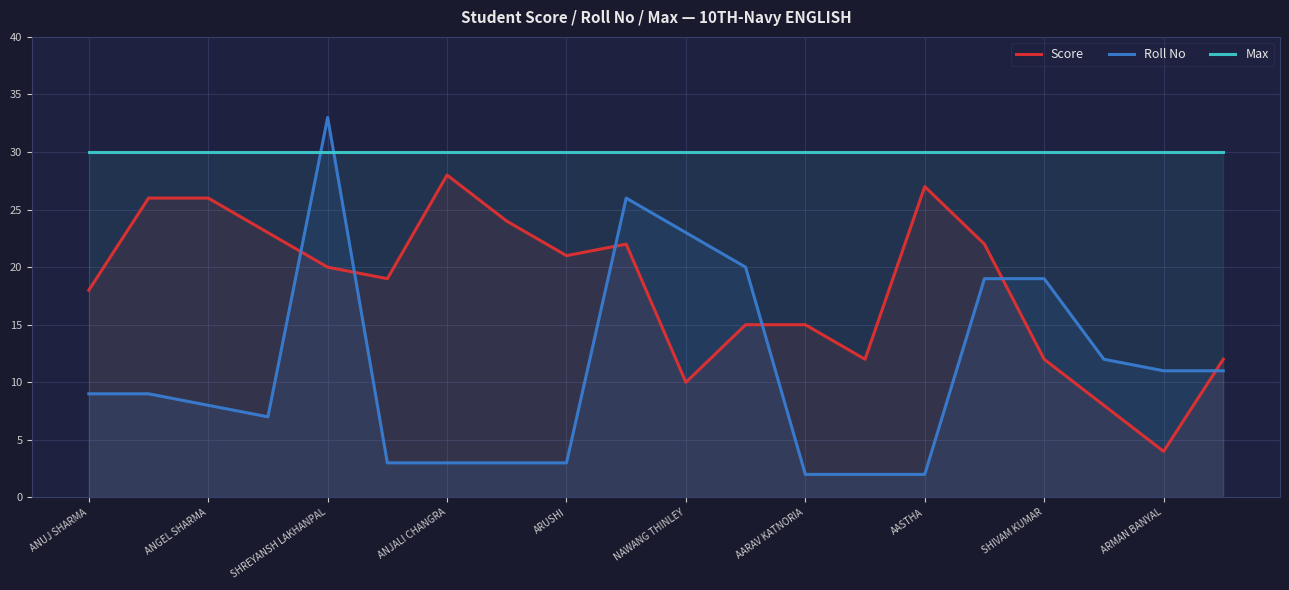

Rank the series at AARAV KATNORIA from highest to lowest value.

Max, Score, Roll No